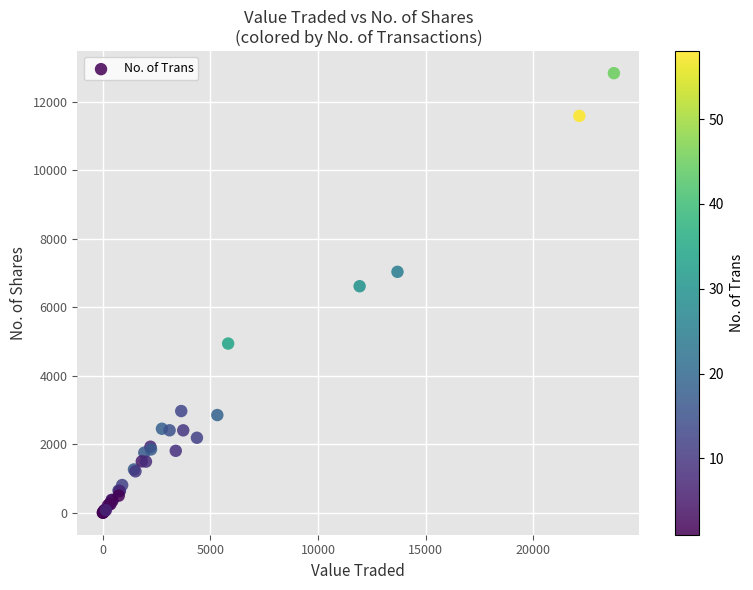

What Y value in the scatter plot is closest to 6417?

6614